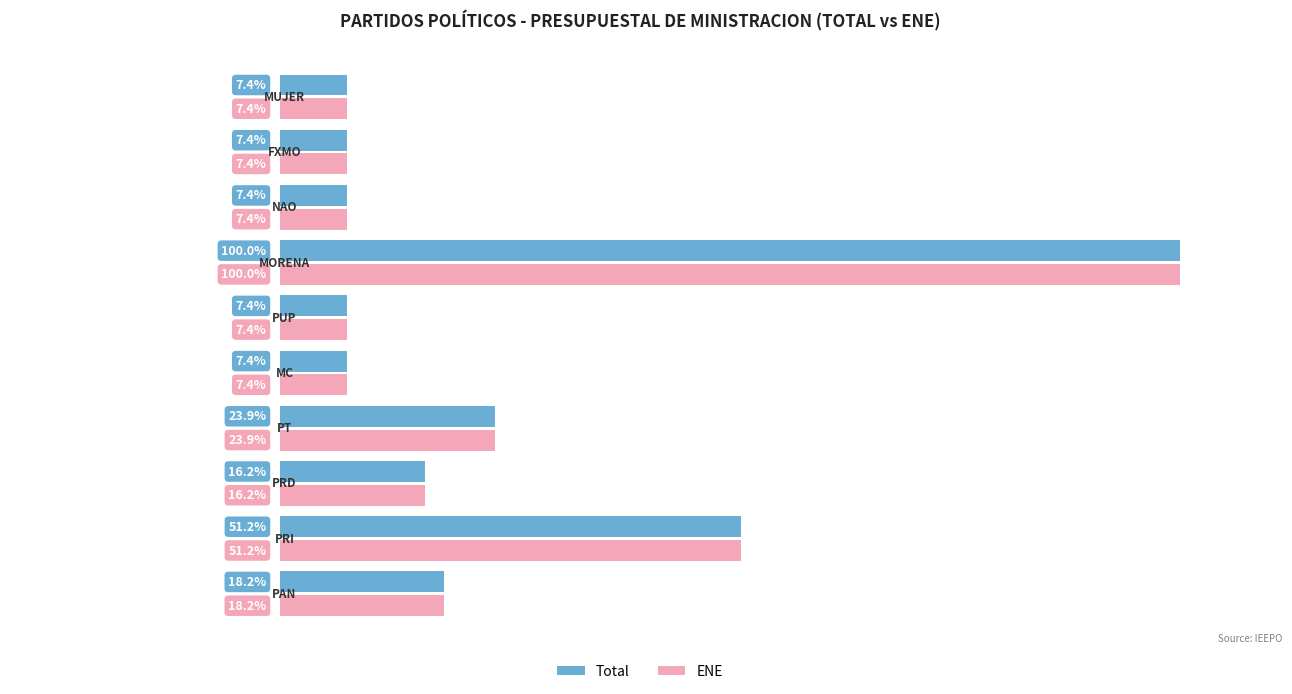

What are all the series names shown in the legend?

Total, ENE